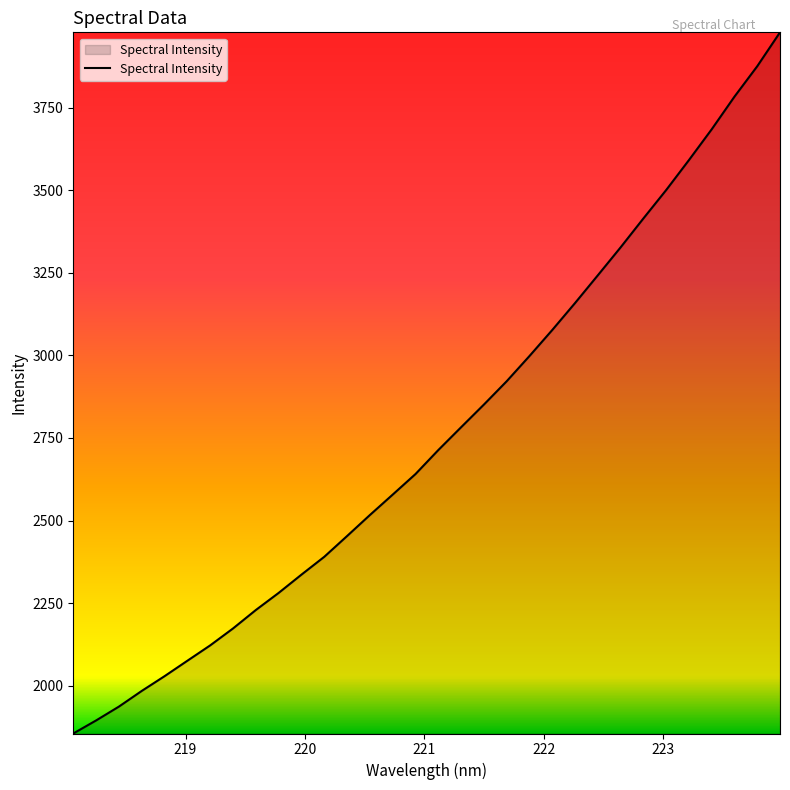

How many values exceed 2713?

16